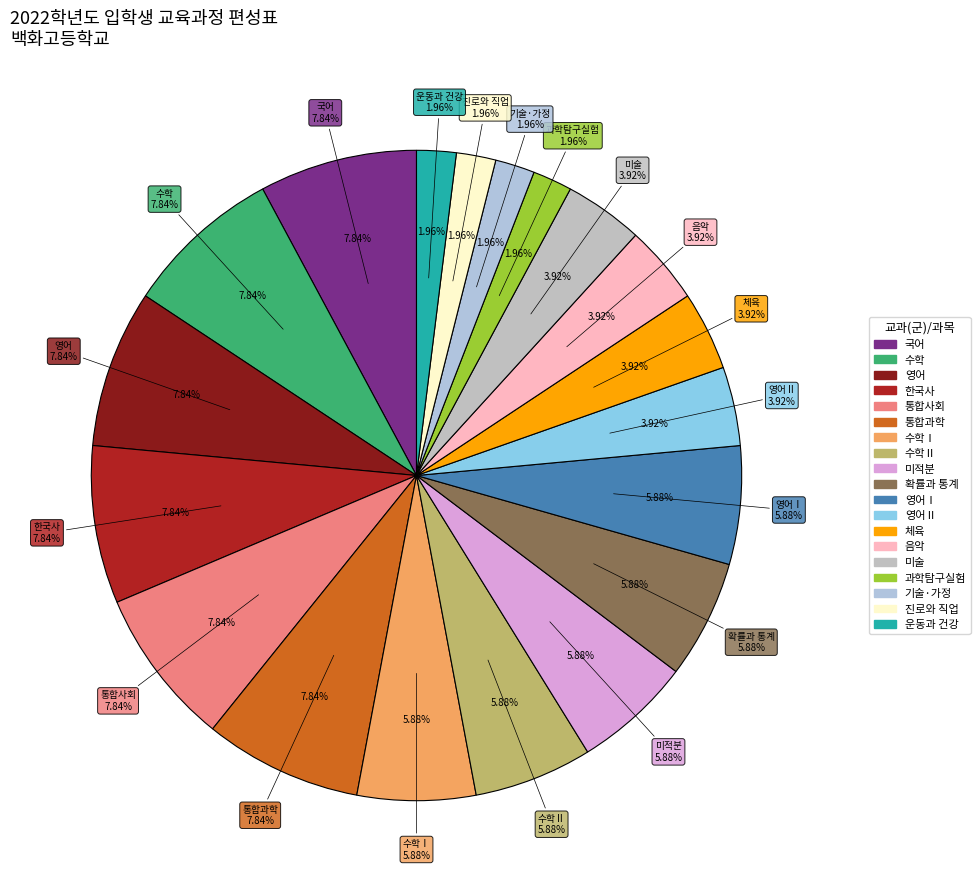

Is there a majority slice in this chart?

No